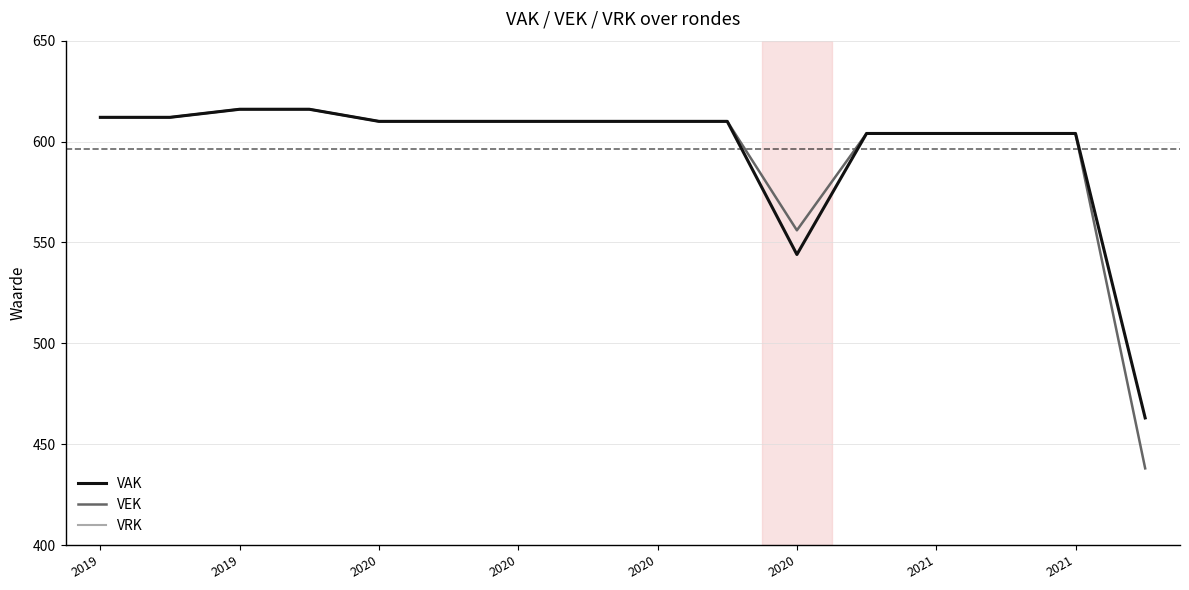

At how many categories does at least one series exceed 240?

16